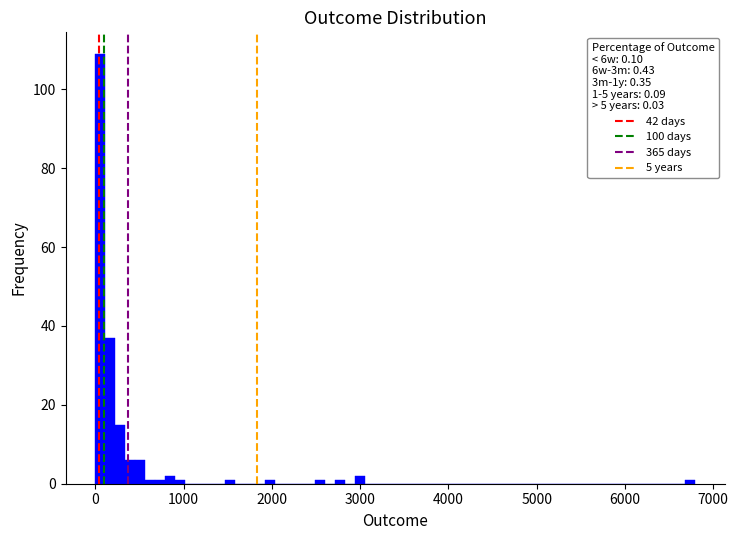

Read against the x-axis, roughly where is the centre of the tallest bar?

100